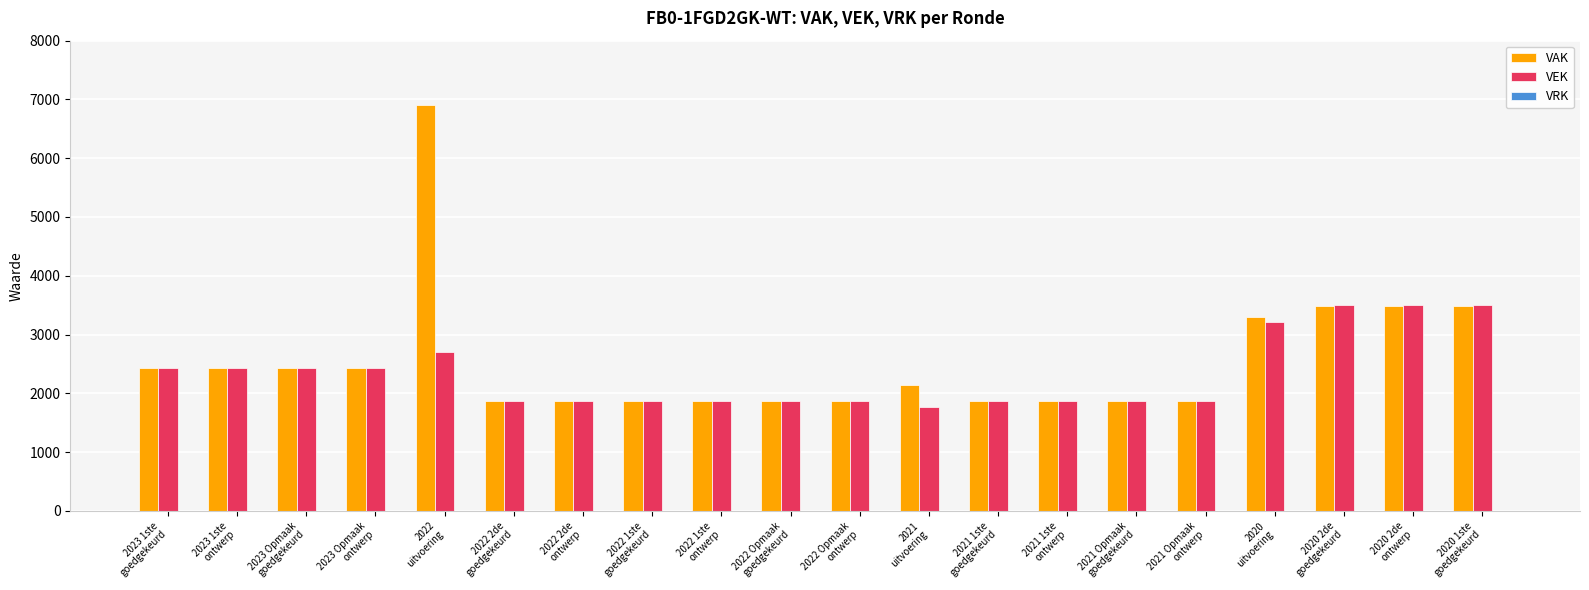

What is the spread (max minus min) of values at 2021 Opmaak
goedgekeurd?

0